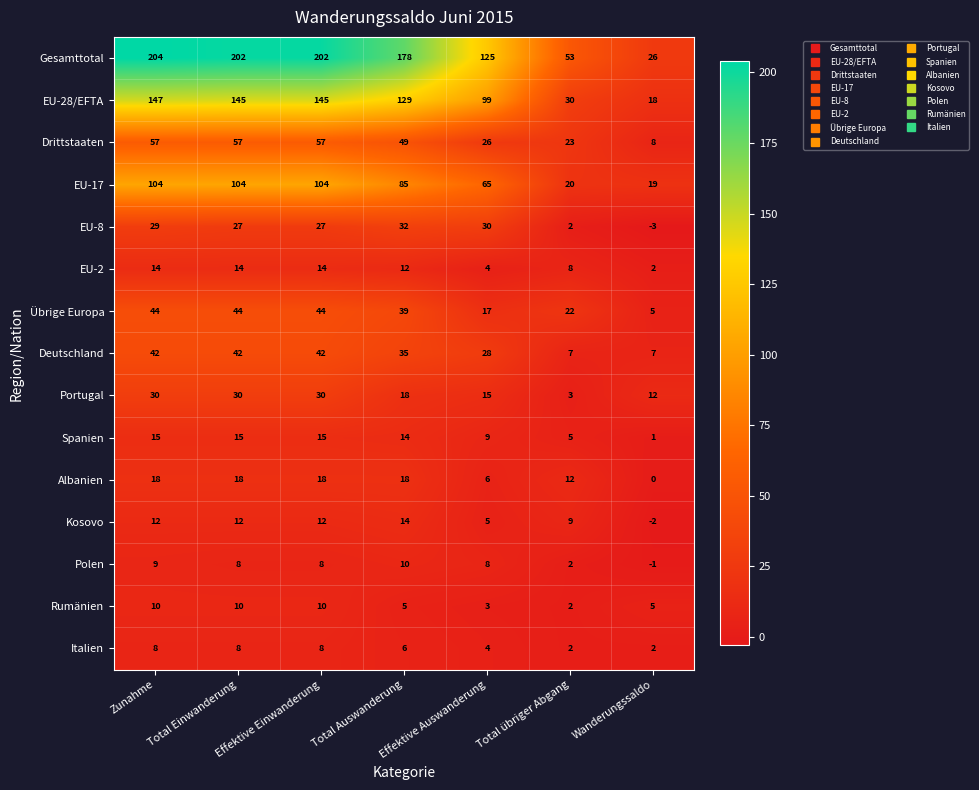

True or false: EU-2 has a value of 3 at Wanderungssaldo.

False